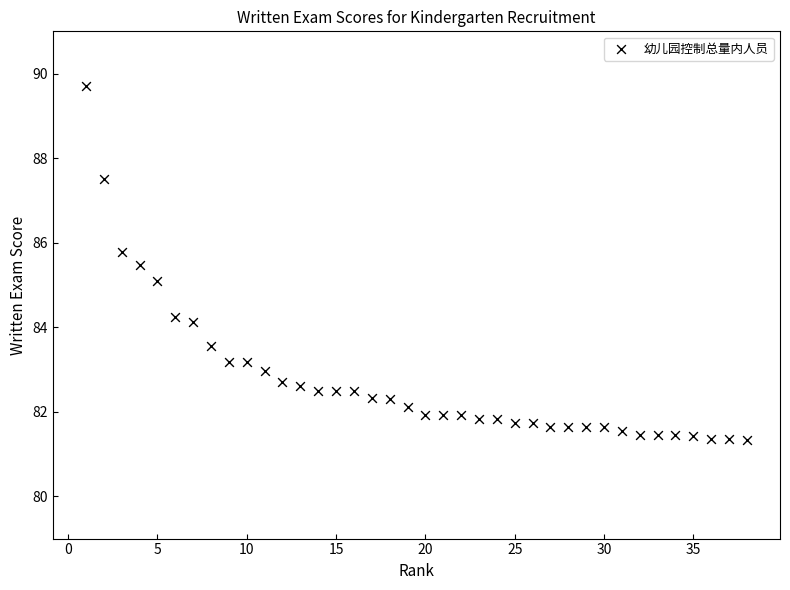

What is the range of X values (max minus min)?

37.0